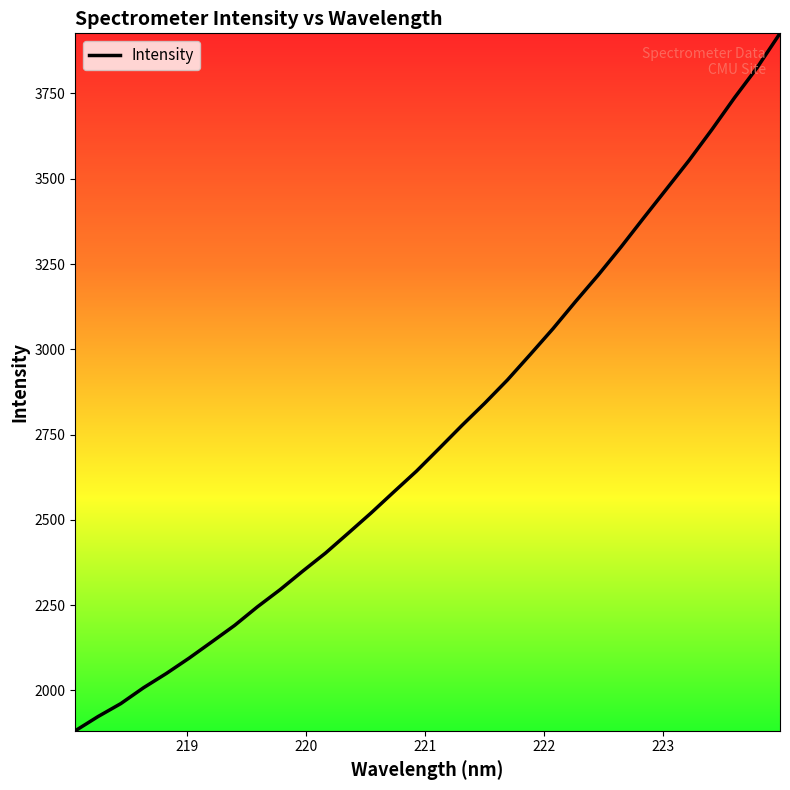

True or false: there are more than 1 points higher than both neighbors.

False